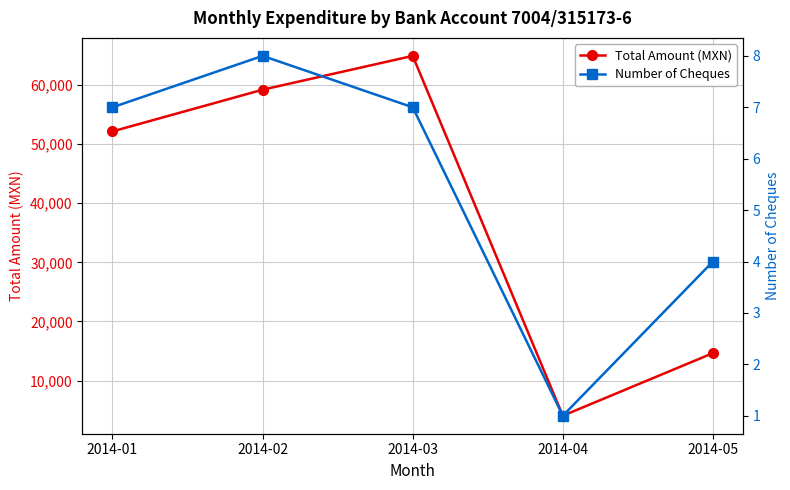

Rank the series by their maximum value, from highest to lowest.

Total Amount (MXN), Number of Cheques